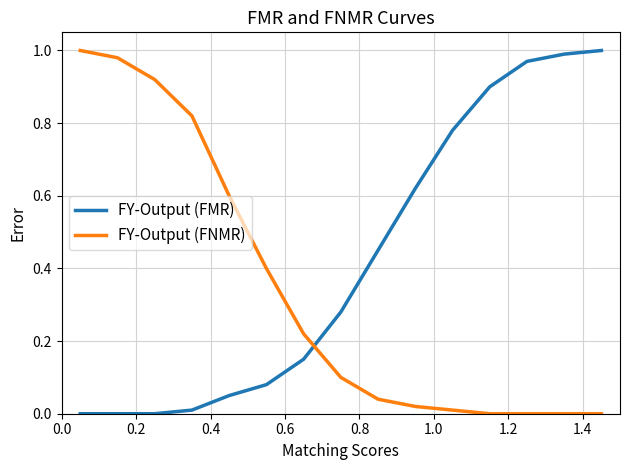

List the series in order of their overall mean, lowest first.

FY-Output (FNMR), FY-Output (FMR)